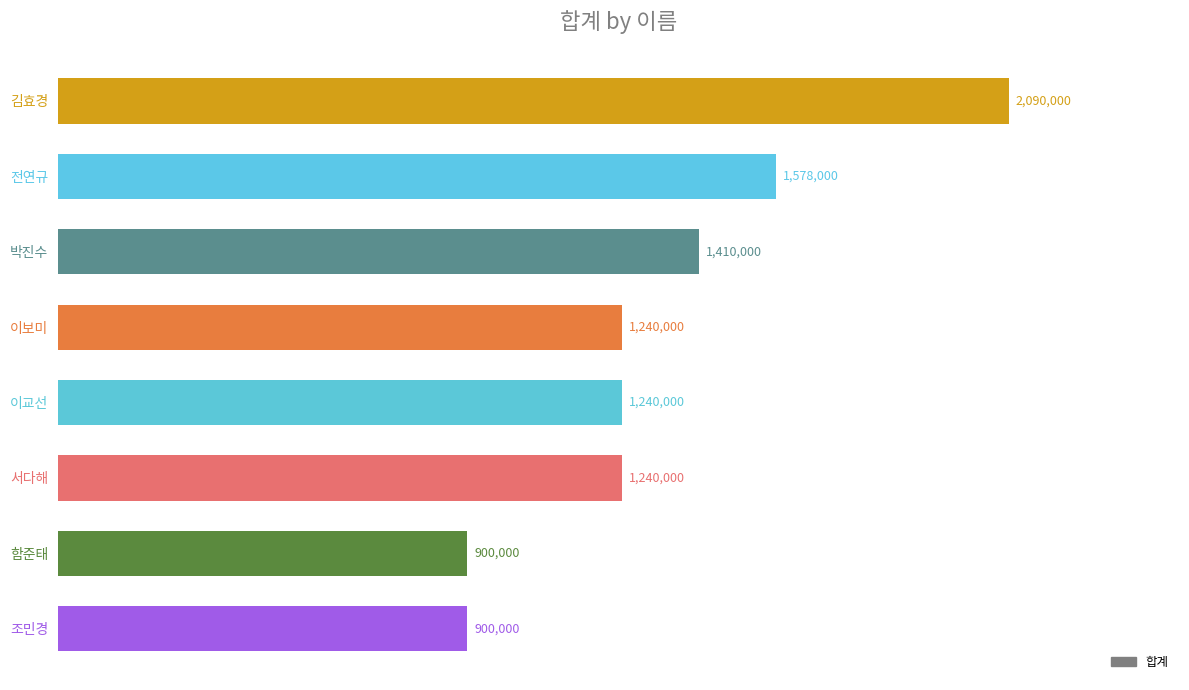

Which has a higher value, 이교선 or 전연규?

전연규